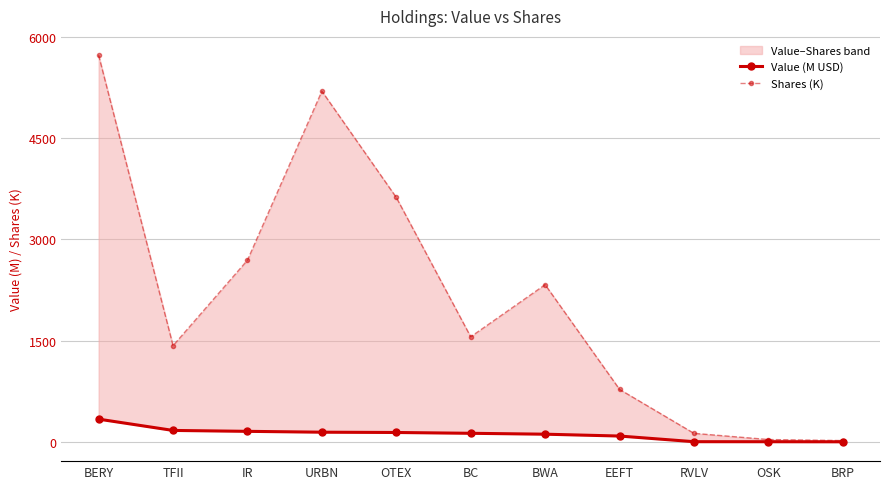

What position from the right is BWA?

5